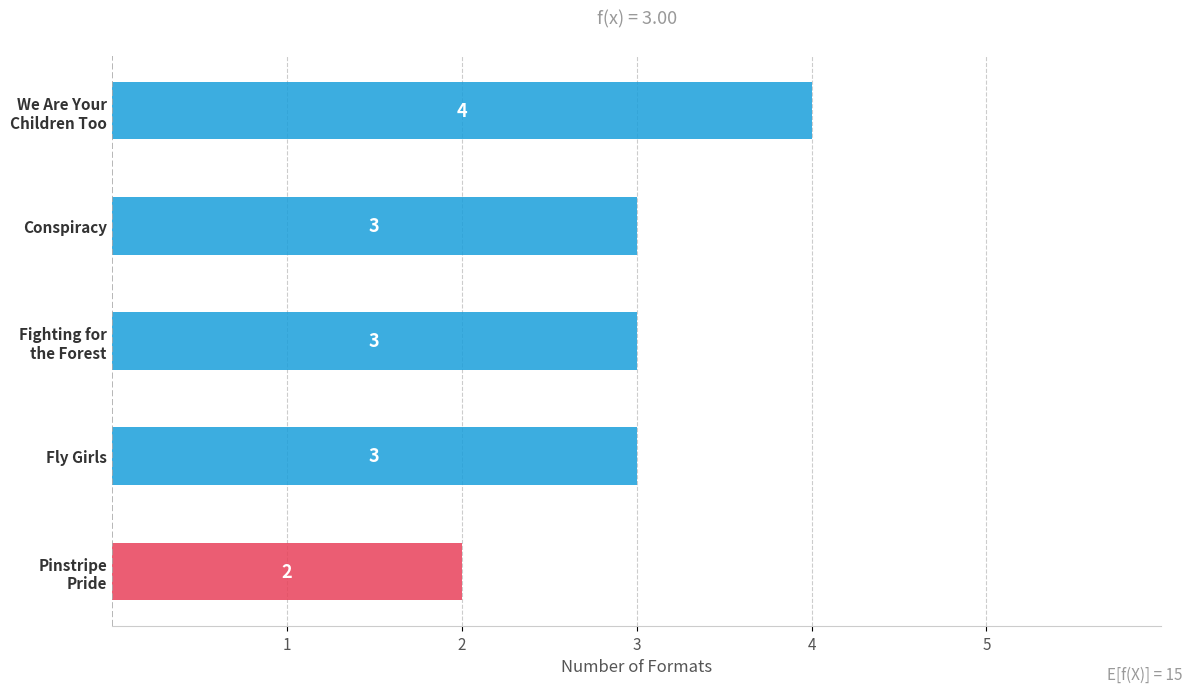

How many distinct data groups are displayed?

1